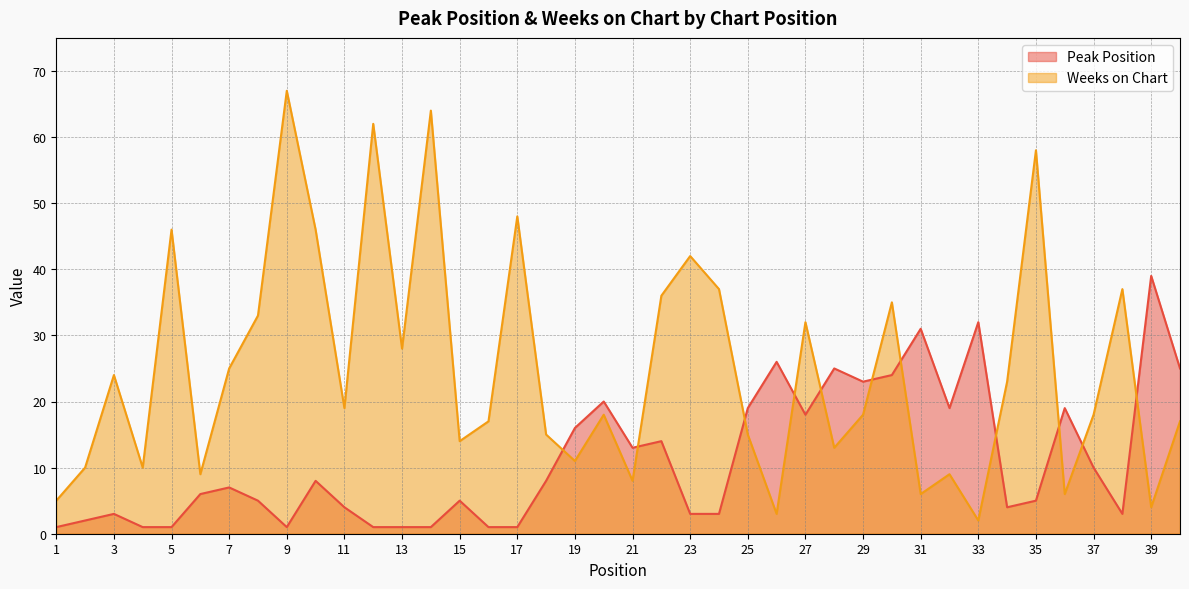

What is the value of the Weeks on Chart point at the 40th from the left?

17